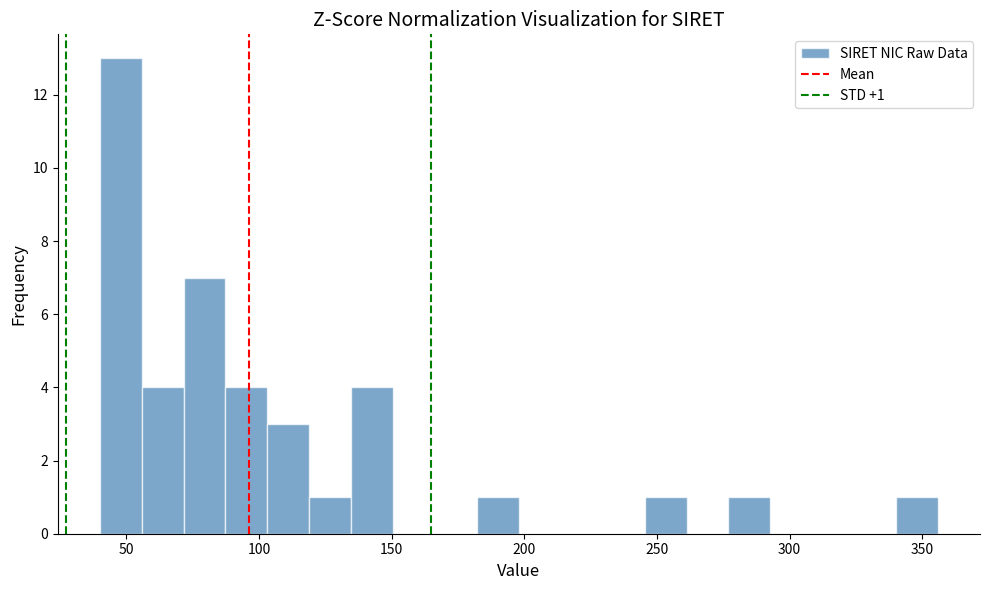

Around what value on the x-axis is the tallest bar? Give the approximate position of its centre, as read against the axis.

50